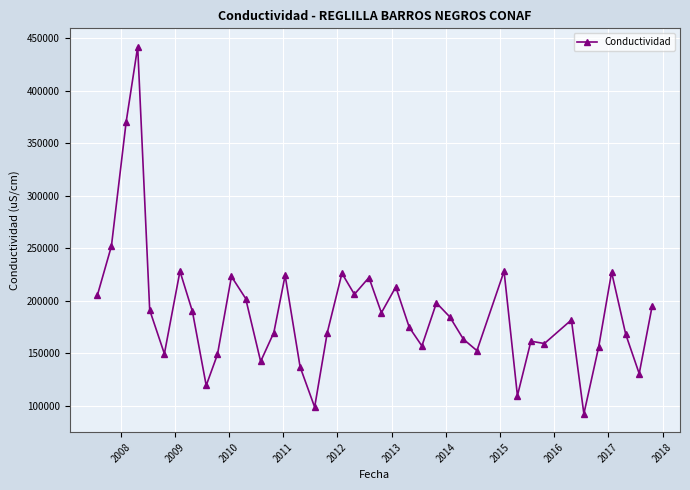

What is the value of the 25th point from the left?

156800